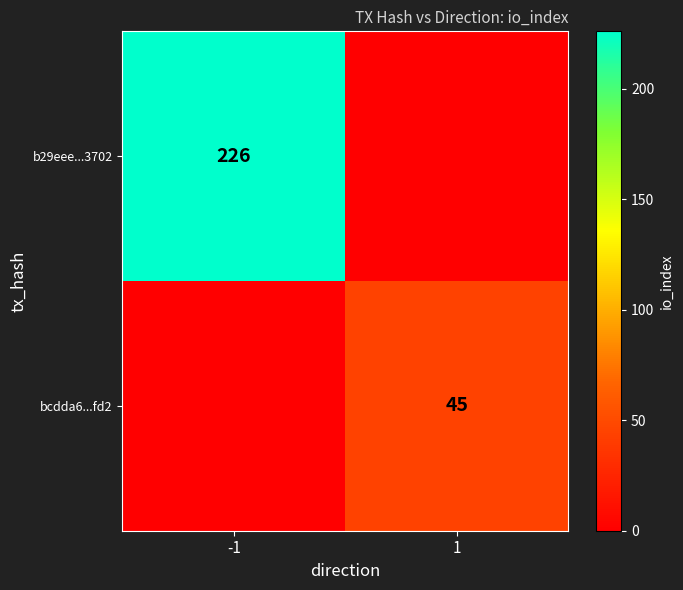

Which category has the lowest value across all series?

1